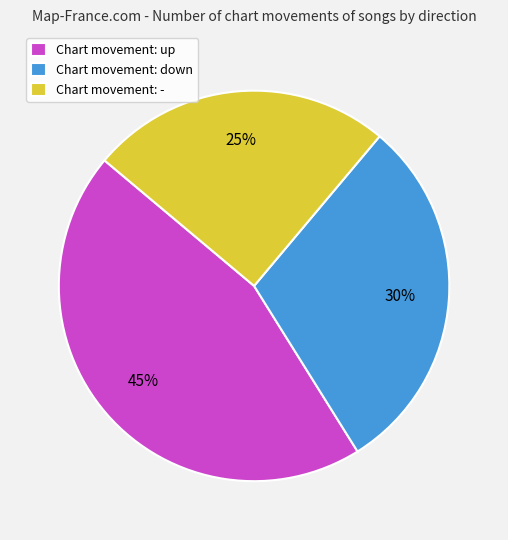

To the nearest percent, what is the average slice percentage?

33%